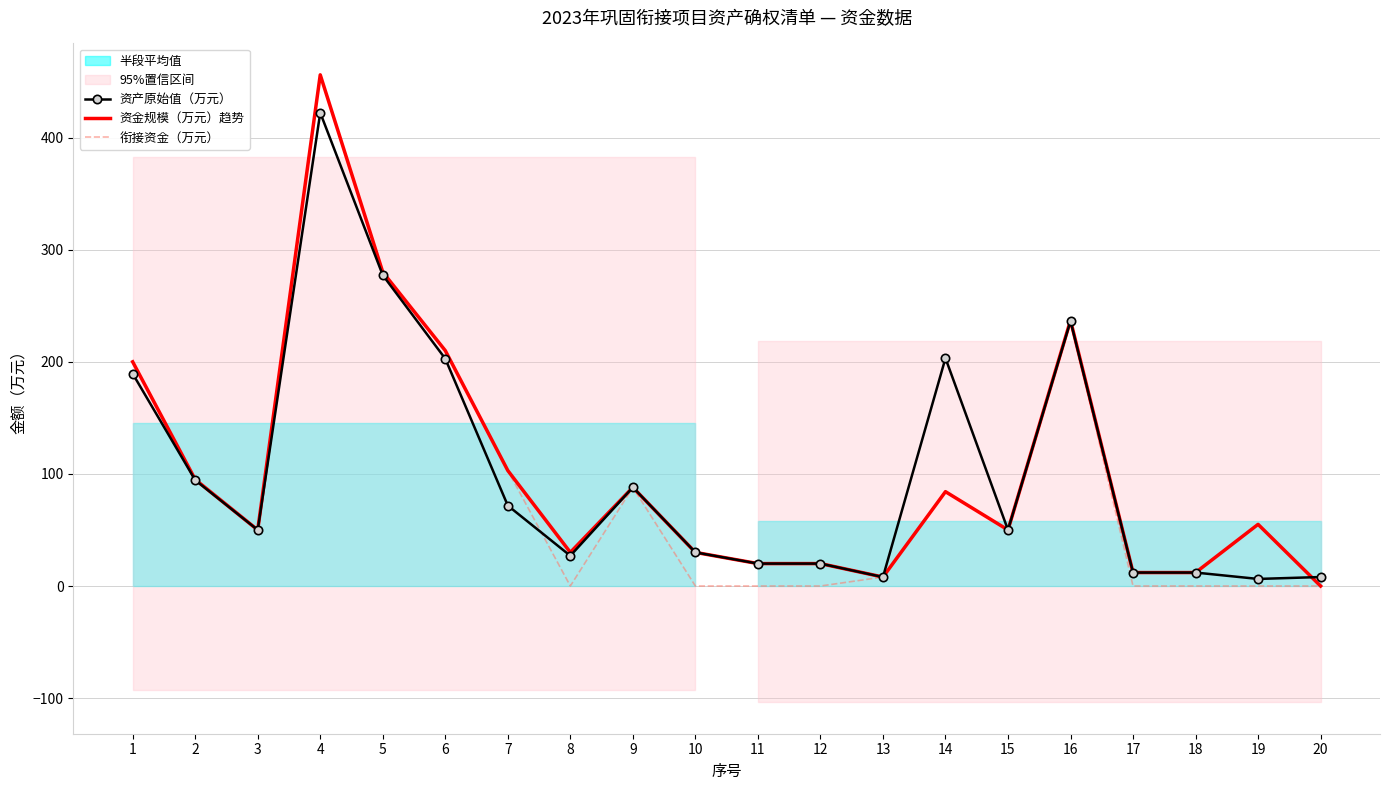

Which category has the lowest value in the 资金规模（万元）趋势 series?

20